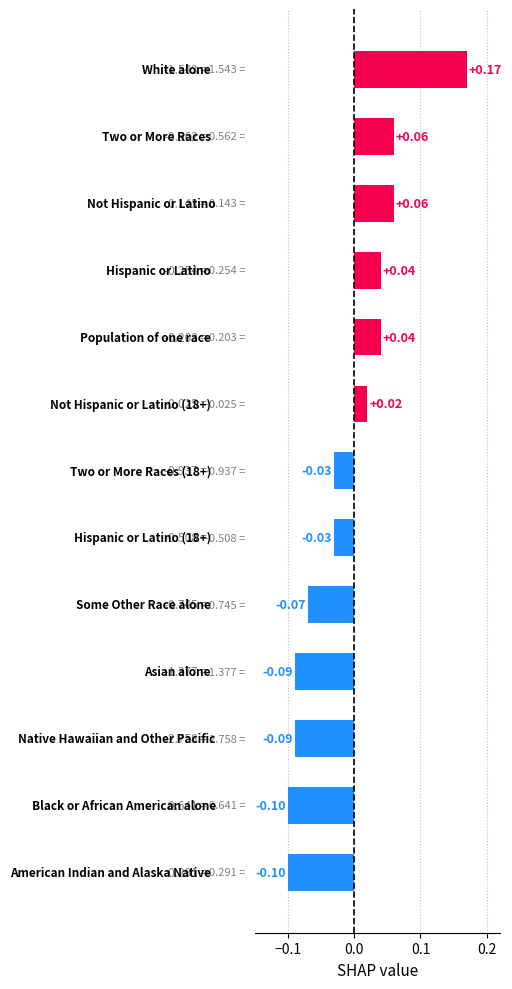

How many bars are there in total?

13